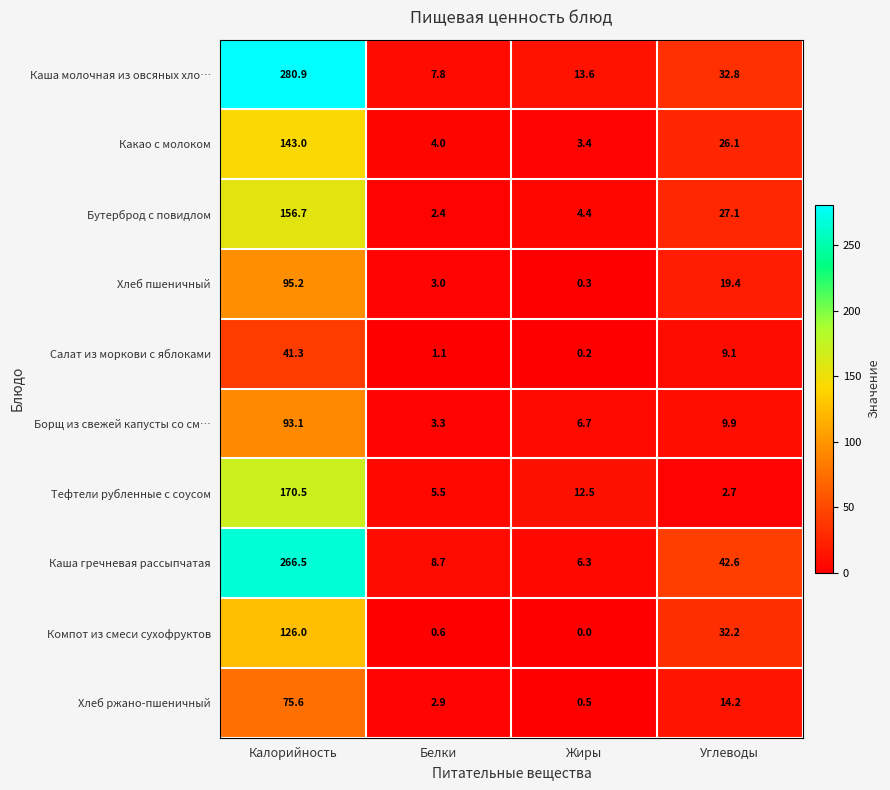

What is the difference between the highest and lowest values at Жиры?

13.6